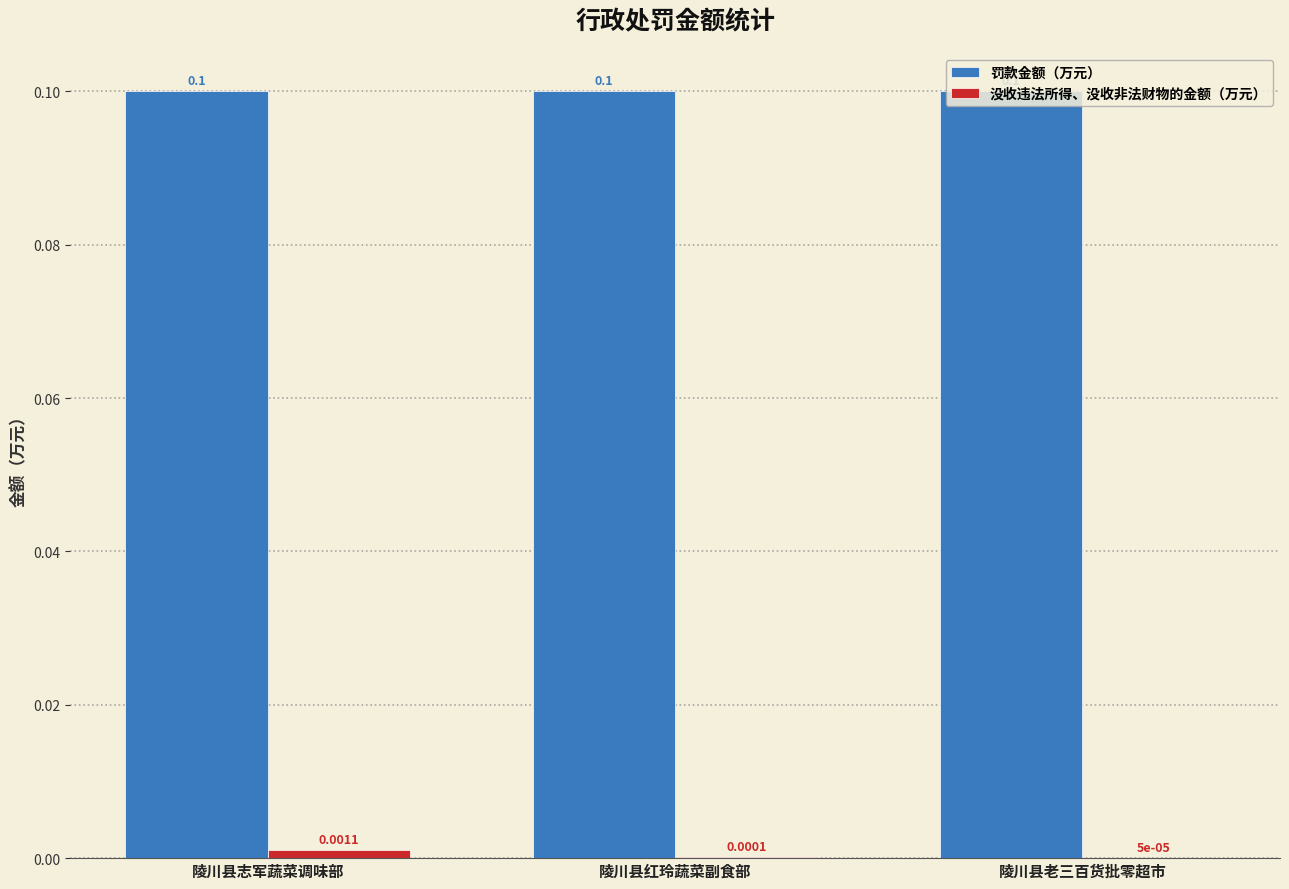

What is the sum of all 罚款金额（万元） values?

0.3